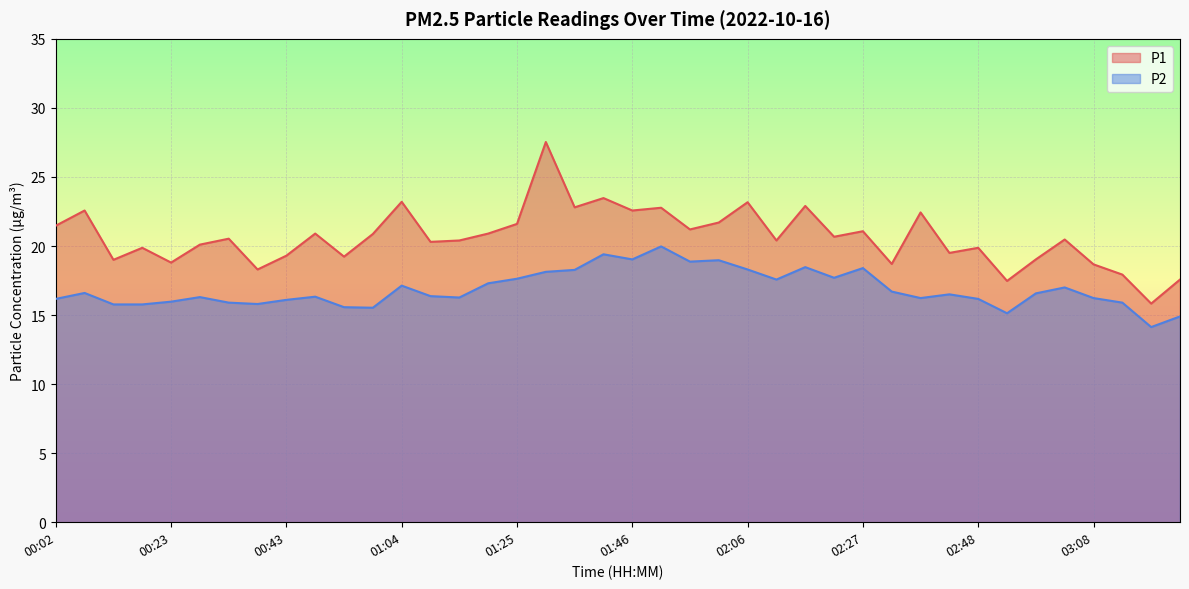

How many data points in P1 are less than 20?

15